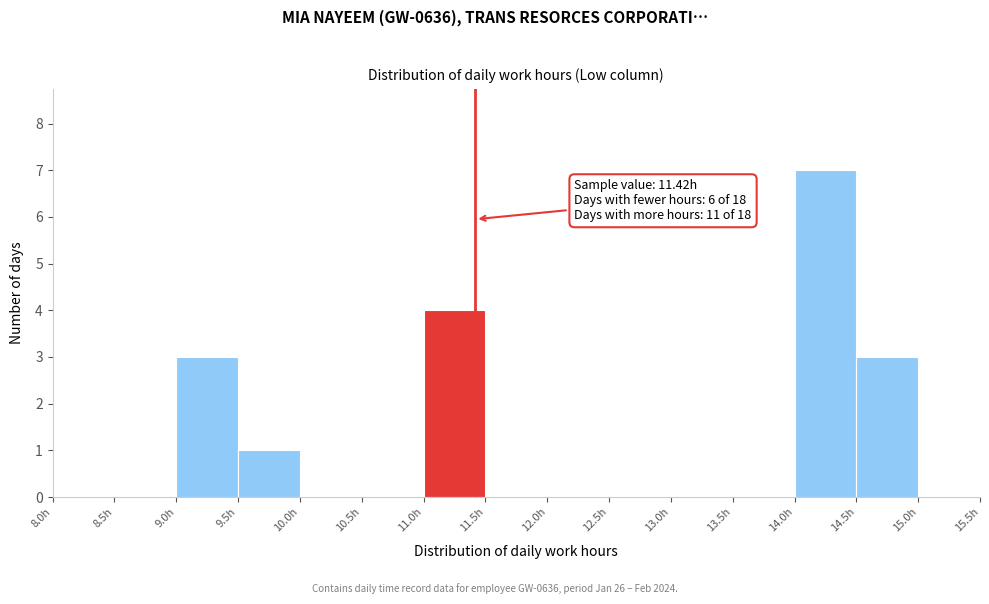

Which range on the x-axis has the tallest bar?

14.0 to 14.5